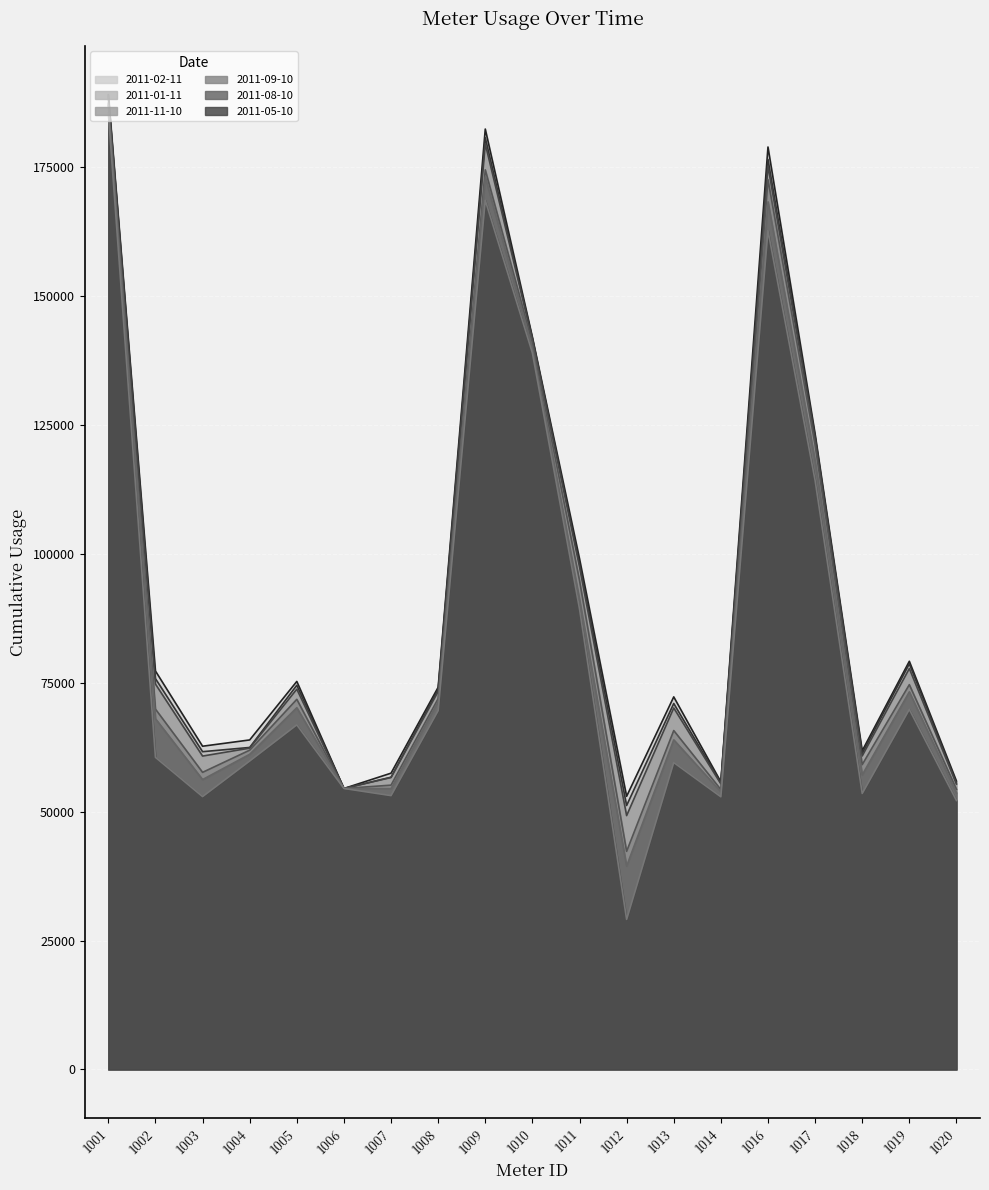

How many values in the 2011-01-11 series are below 73653?

9